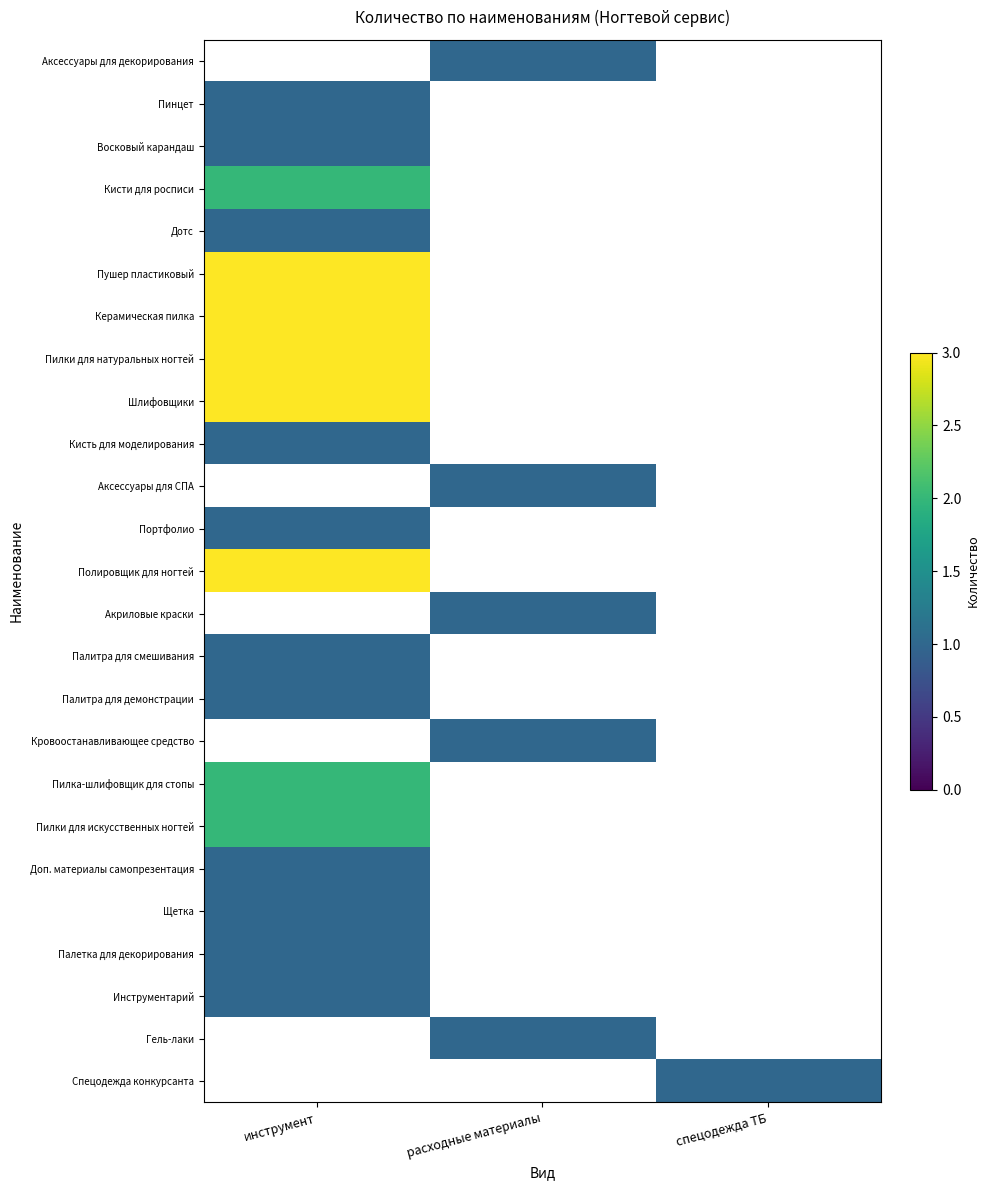

What is the minimum value shown in the chart?

1.0